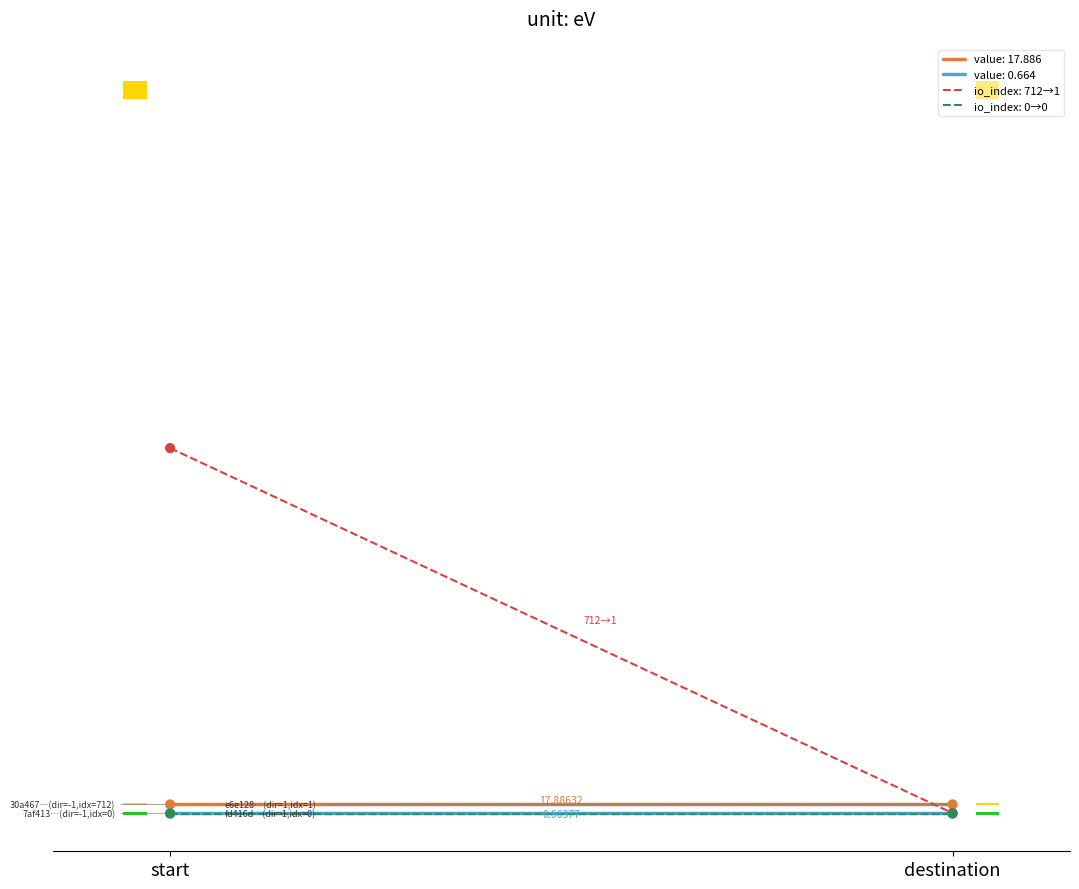

What is the change in value from start to destination?

+1